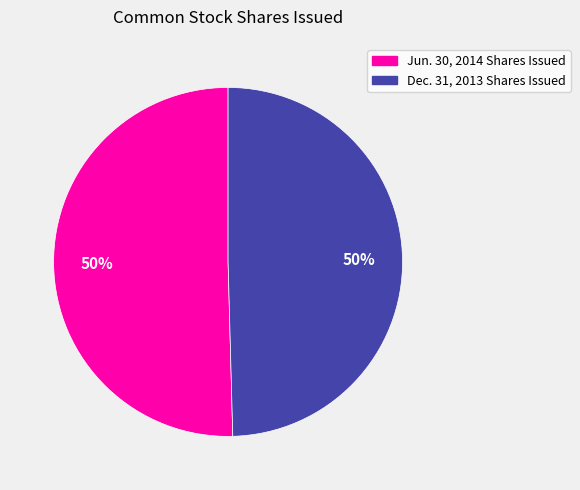

The Dec. 31, 2013 Shares Issued slice represents 50% of the pie. True or false?

True